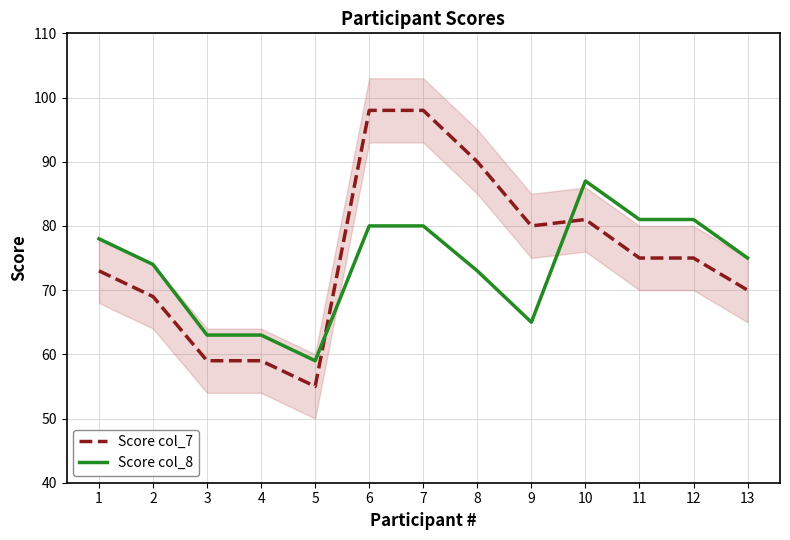

At which label does Score col_8 first exceed 75?

1